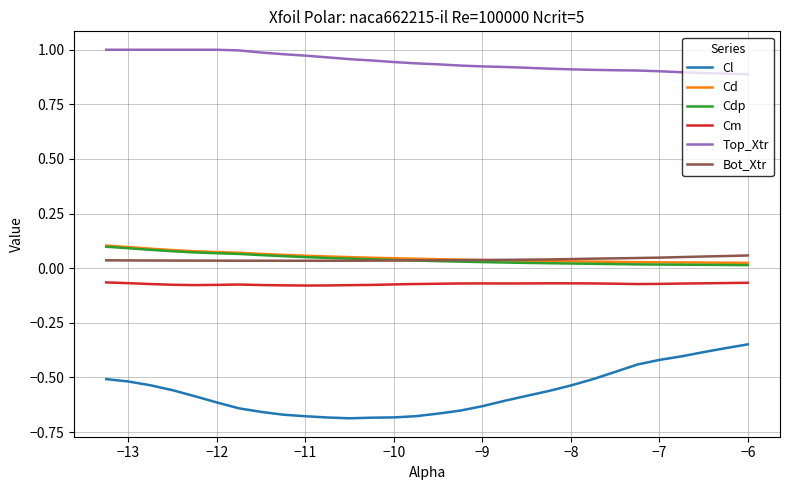

At how many categories does at least one series exceed 0?

30